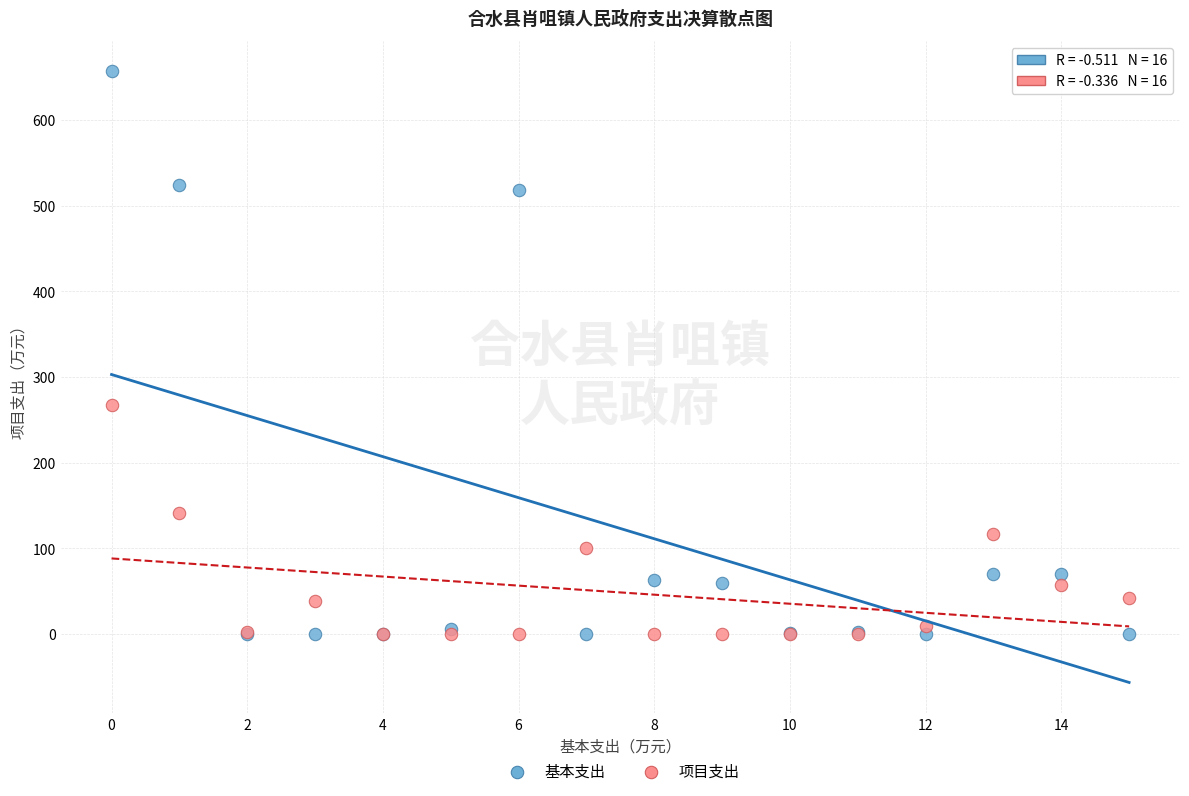

In the 项目支出 series, what Y value is closest to 133?

141.5